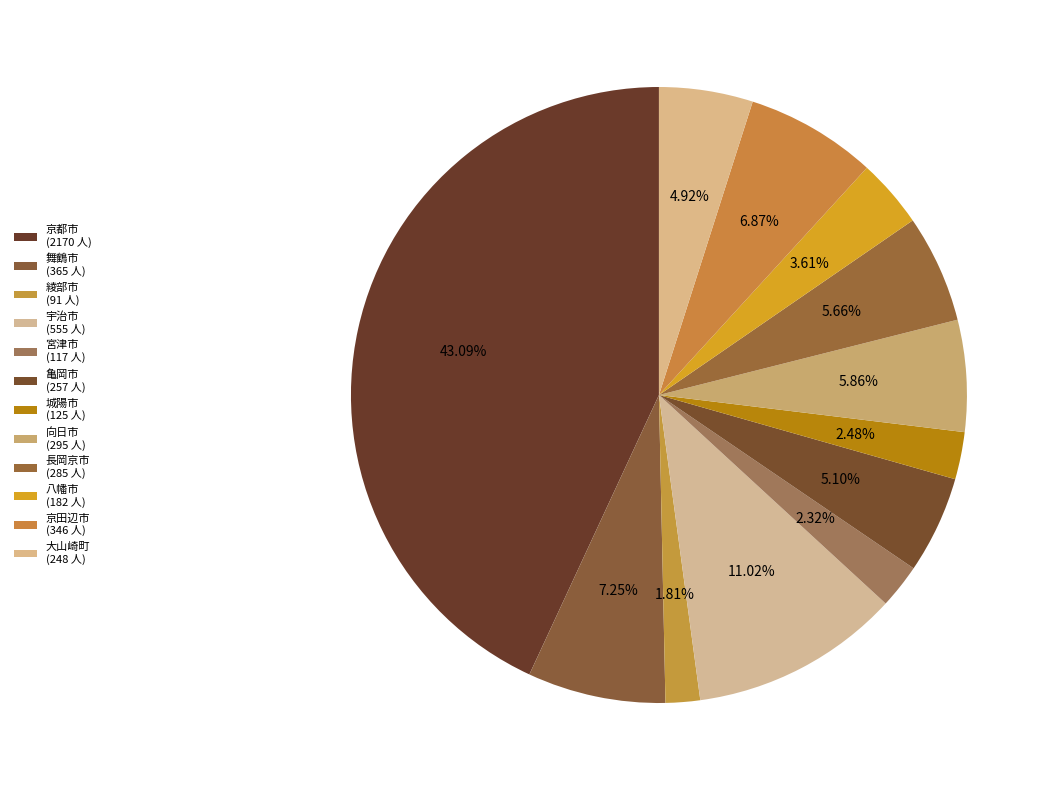

The 京田辺市 slice represents 1% of the pie. True or false?

False